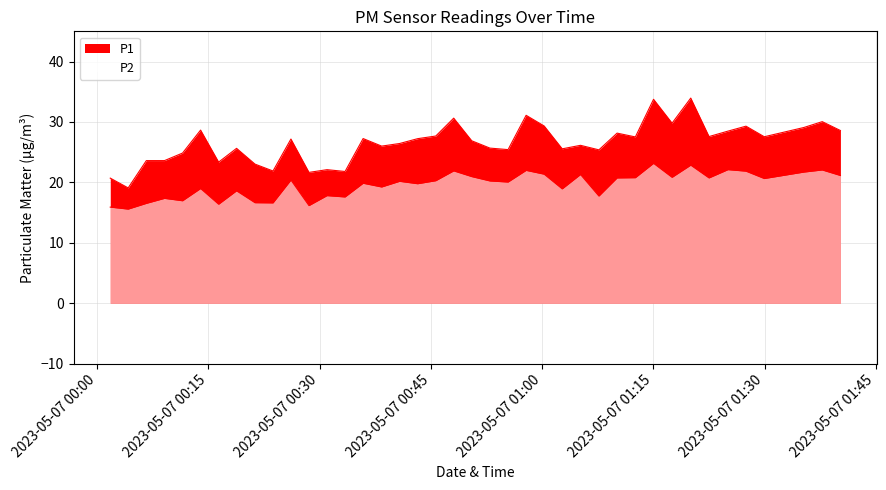

What is the sum of all P1 values?

1061.5